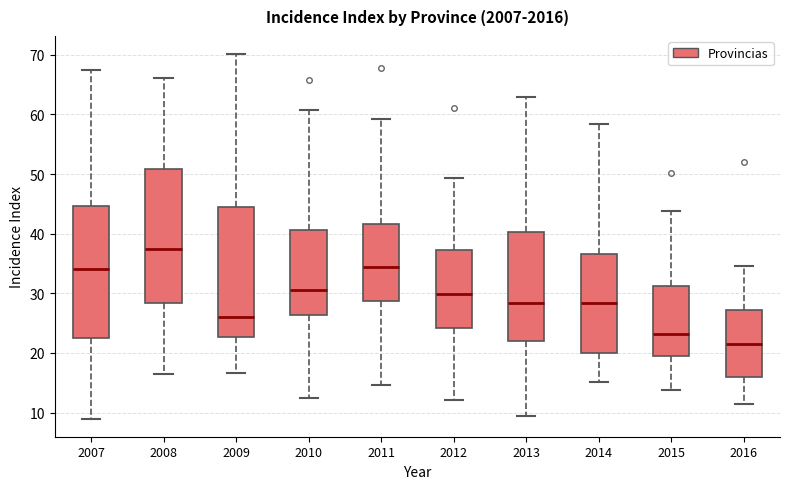

Reading left to right, read every box against the y-axis: the position of its median line, the range the box covers, and the ends of its whiskers. The values are not printed on the chart, so give them approximately, as read against the axis.

2007: median 34, box 23 to 45, whiskers 9 to 68
2008: median 37, box 28 to 51, whiskers 16 to 66
2009: median 26, box 23 to 45, whiskers 17 to 70
2010: median 31, box 26 to 41, whiskers 12 to 61
2011: median 34, box 29 to 42, whiskers 15 to 59
2012: median 30, box 24 to 37, whiskers 12 to 49
2013: median 28, box 22 to 40, whiskers 10 to 63
2014: median 28, box 20 to 37, whiskers 15 to 58
2015: median 23, box 20 to 31, whiskers 14 to 44
2016: median 21, box 16 to 27, whiskers 12 to 35